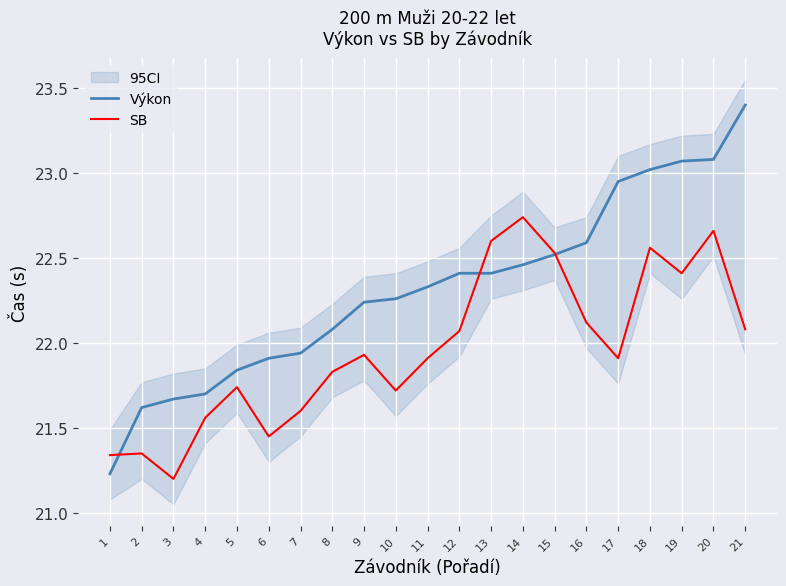

How many values in the Výkon series are below 22?

7